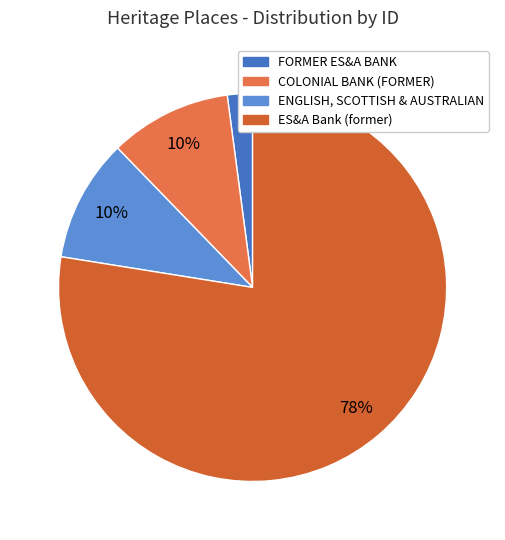

What is the largest slice in the pie chart?

ES&A Bank (former)